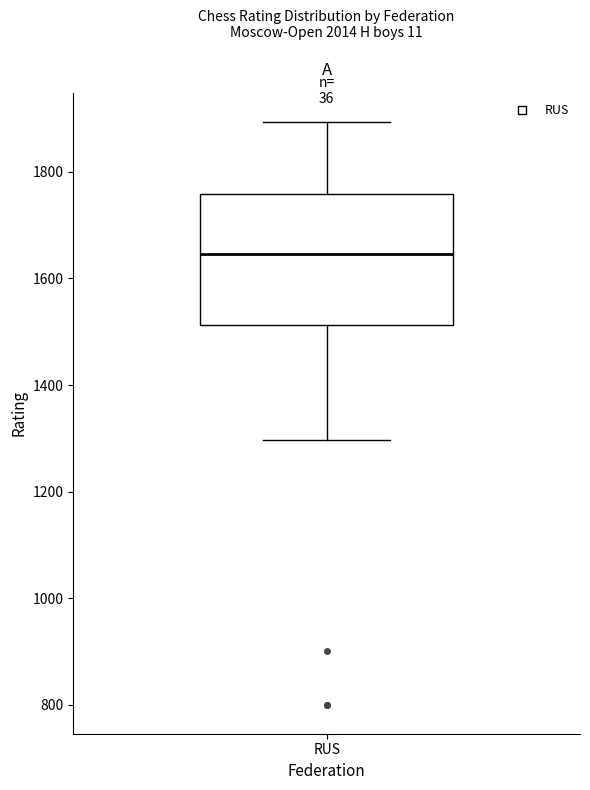

Where does the upper whisker of the box for RUS end on the y-axis? The values are not printed on the chart, so give them approximately, as read against the axis.

1900